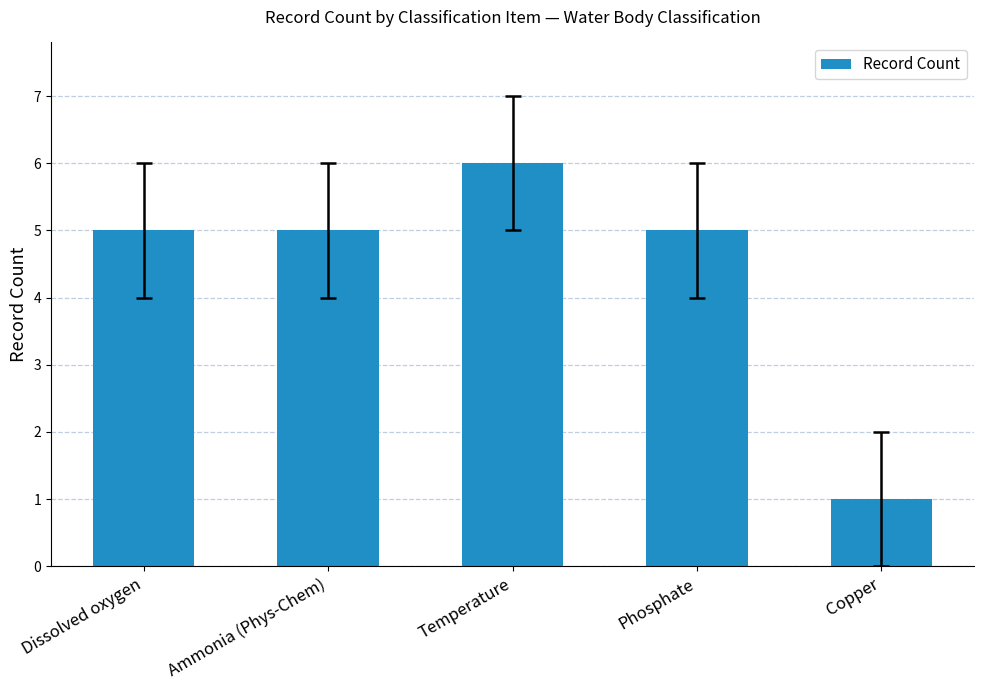

Which category has the highest value across all series?

Temperature